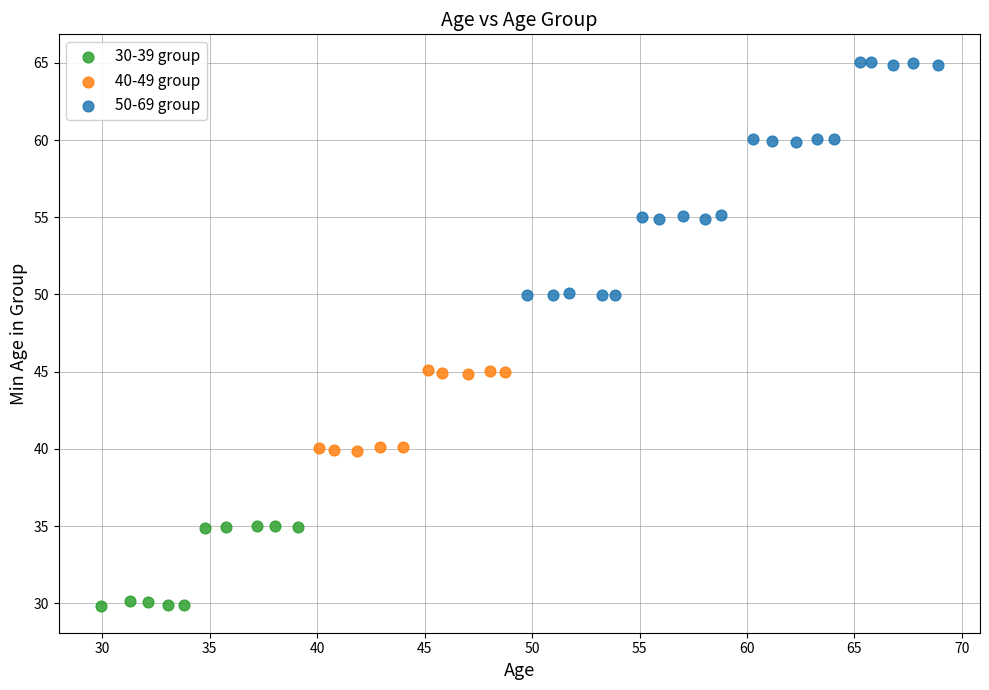

Which series has the largest Y range (max minus min)?

50-69 group